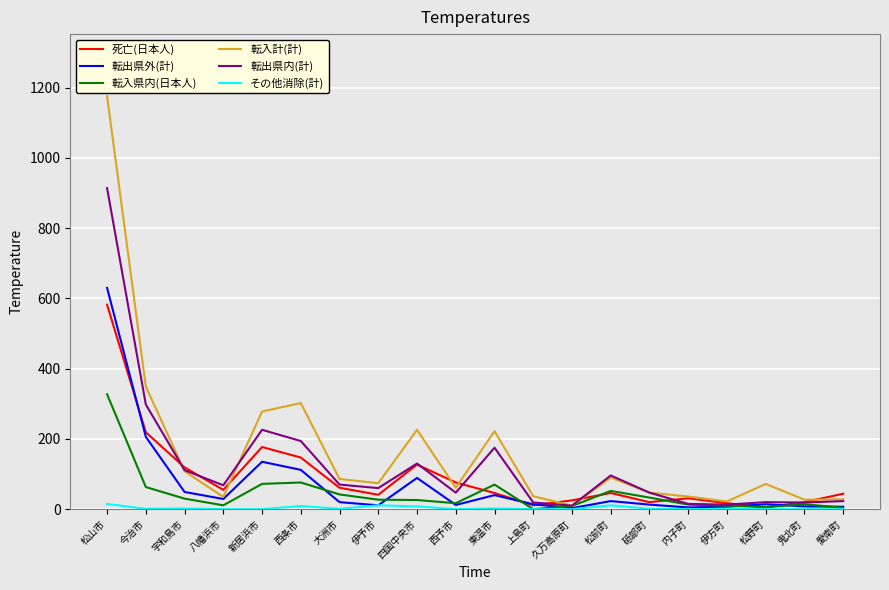

Count the number of categories in the chart.

20